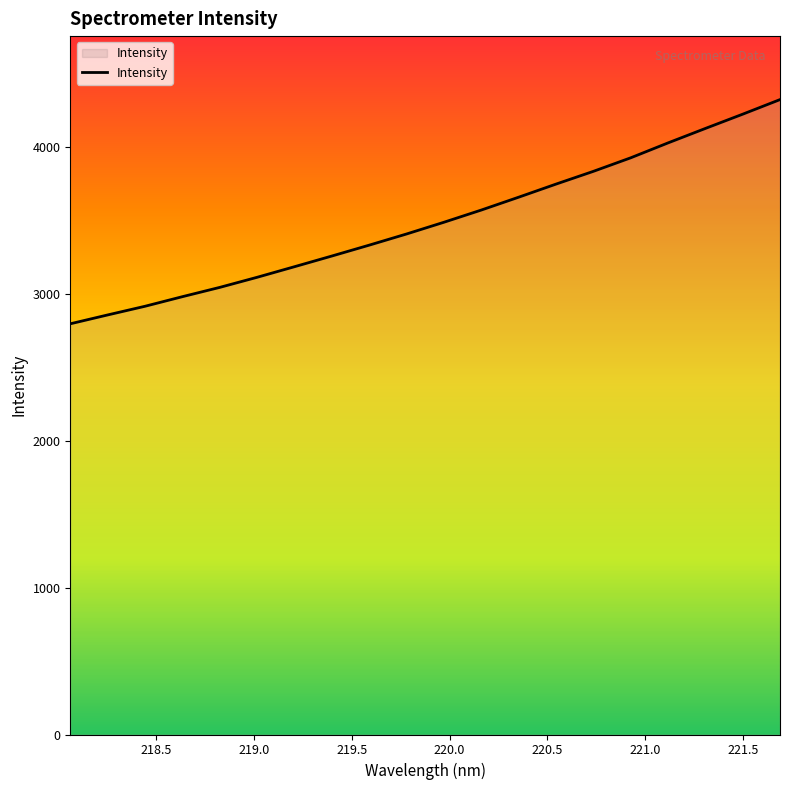

What is the greatest value displayed?

4323.1